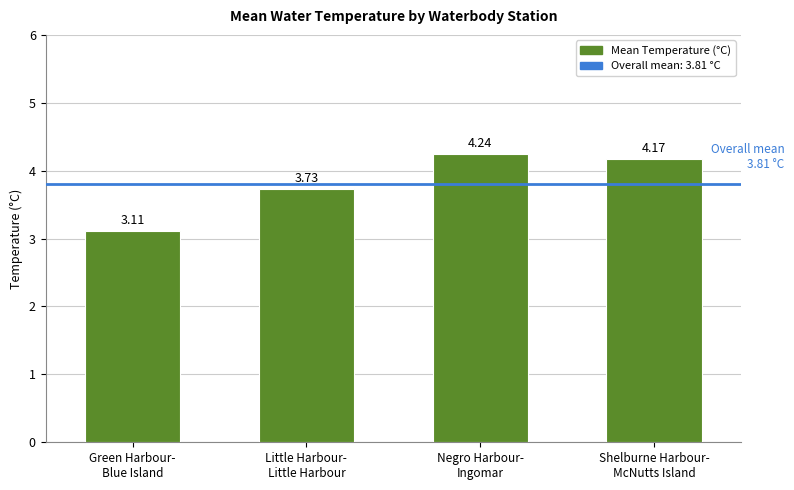

What is the smallest value displayed?

3.1